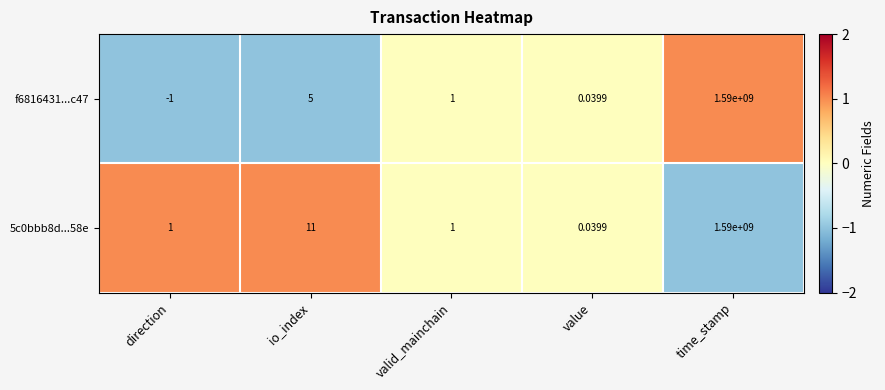

How many data points does each series have?

5